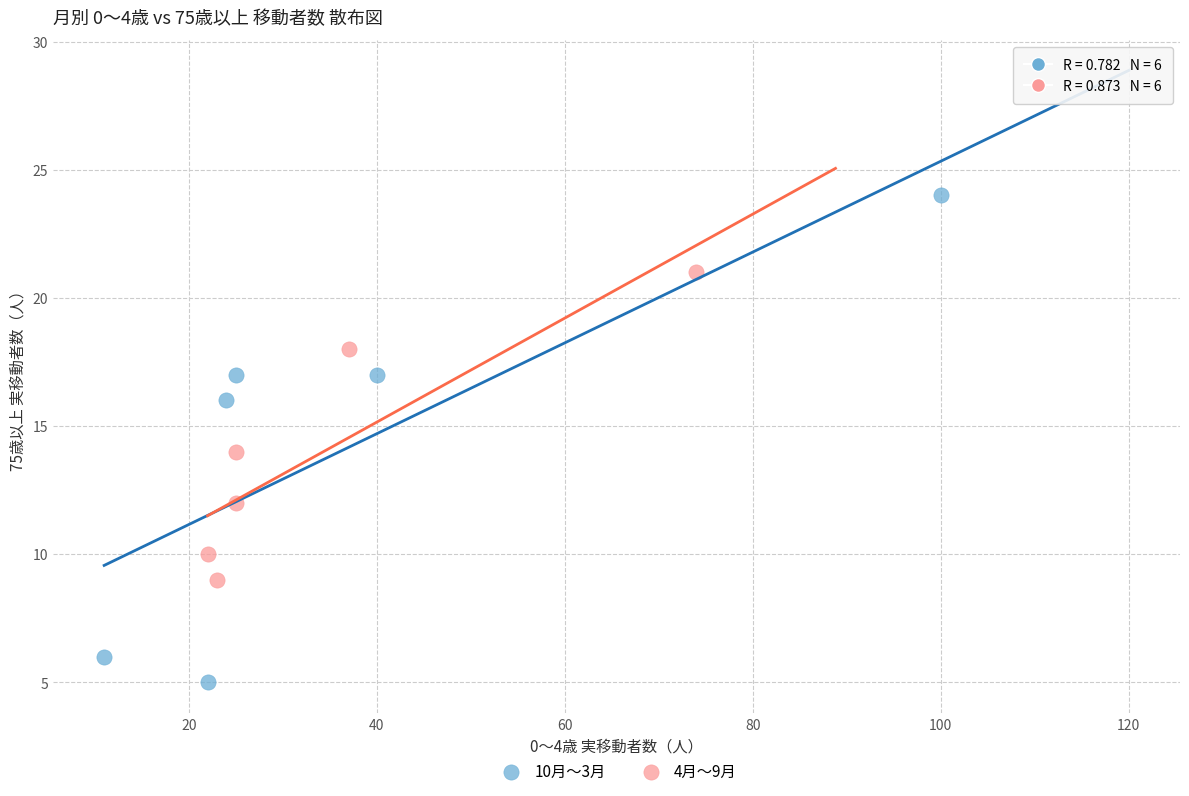

What are all the series names shown in the legend?

10月～3月, 4月～9月